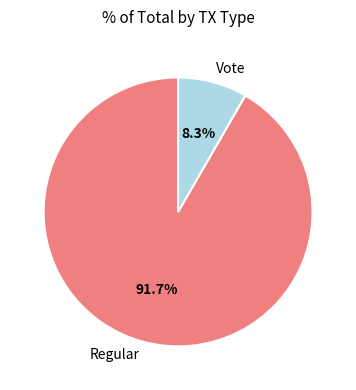

What is the smallest slice in the pie chart?

Vote